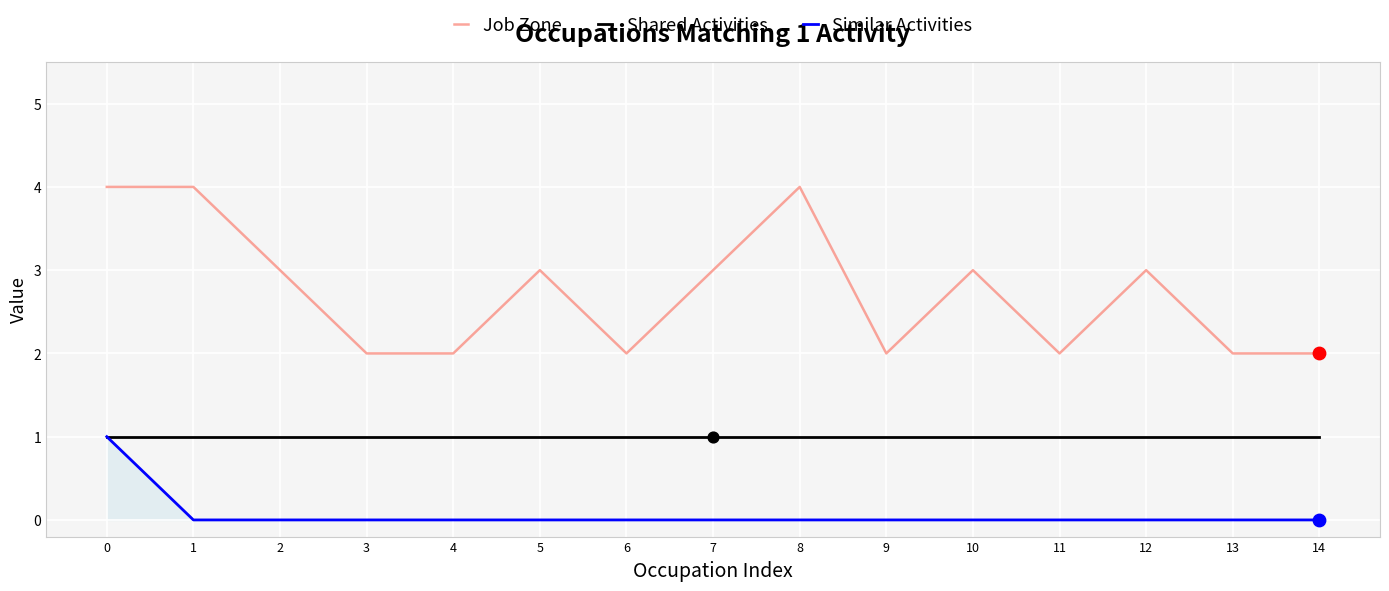

What is the total value across all series at 6?

3